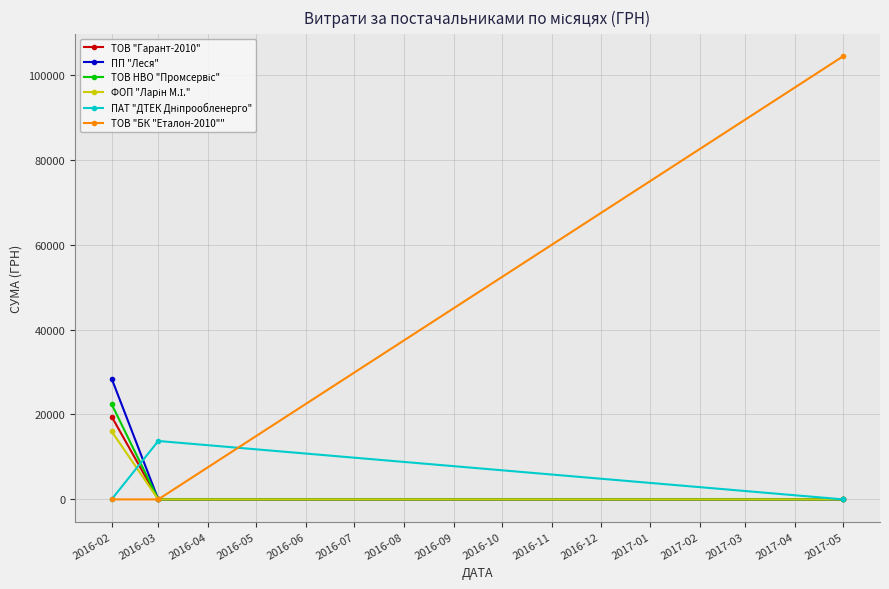

The value of ТОВ "Гарант-2010" at 2017-05 is -7664.2. True or false?

False